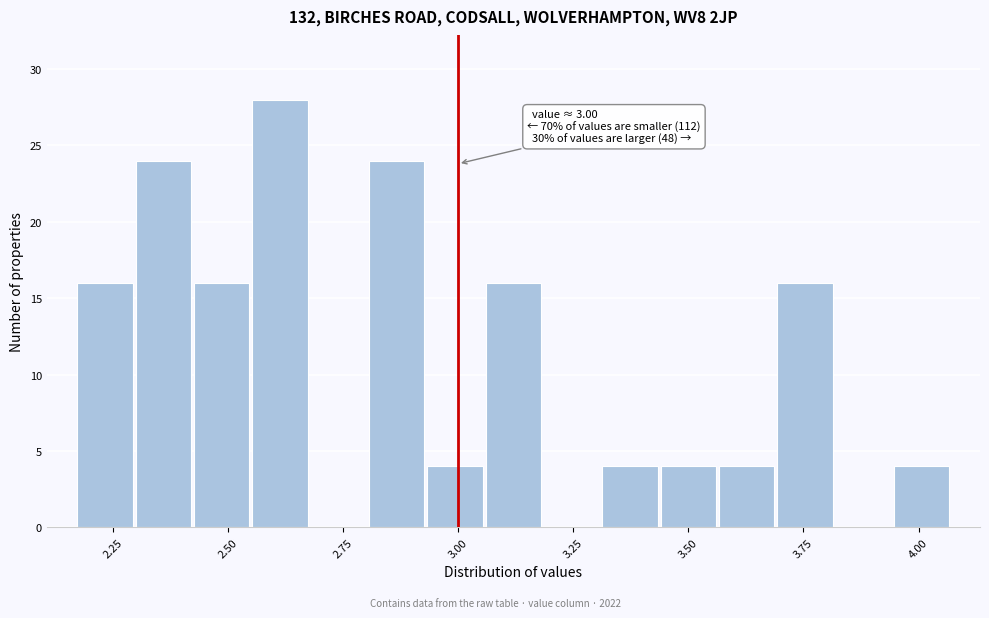

Around what value on the x-axis is the tallest bar? Give the approximate position of its centre, as read against the axis.

2.60